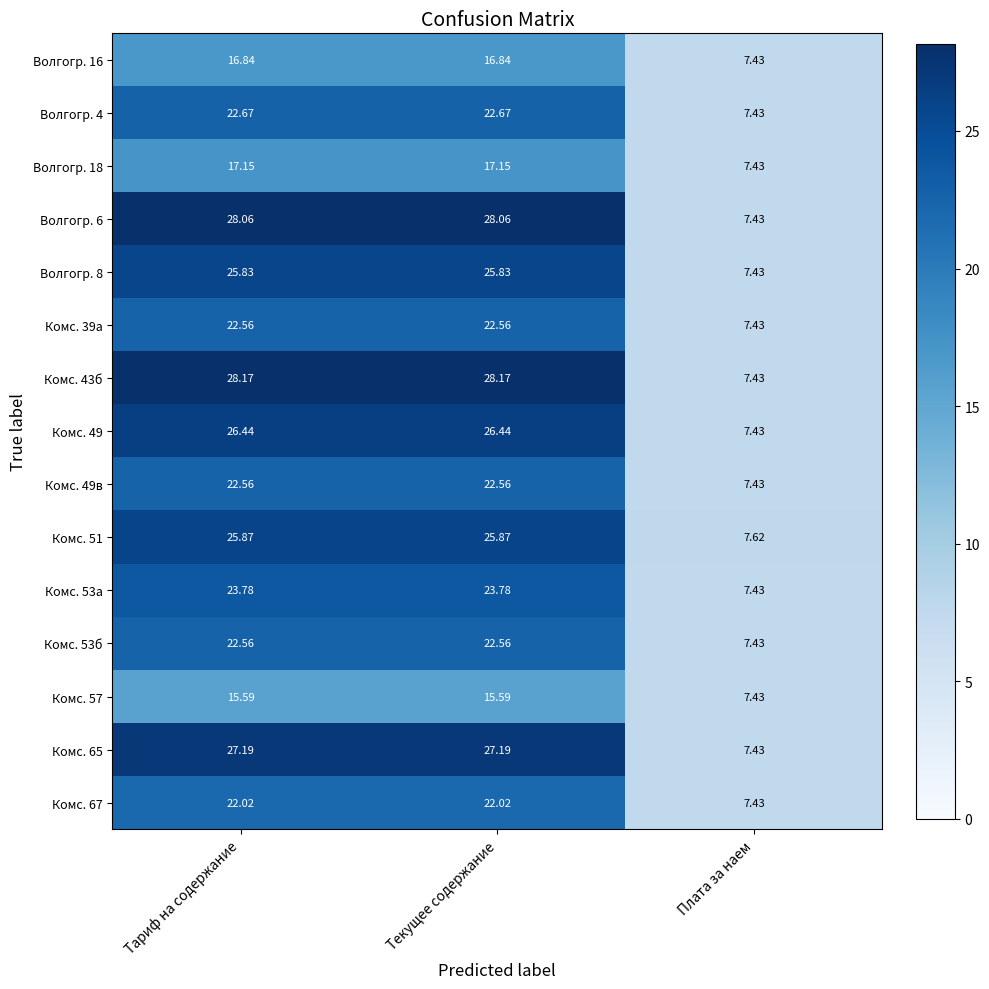

At which label is Комс. 51 closest to 16?

Плата за наем